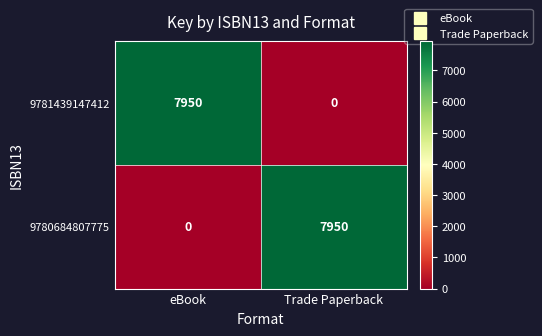

Rank the categories by 9781439147412 value from highest to lowest.

eBook, Trade Paperback